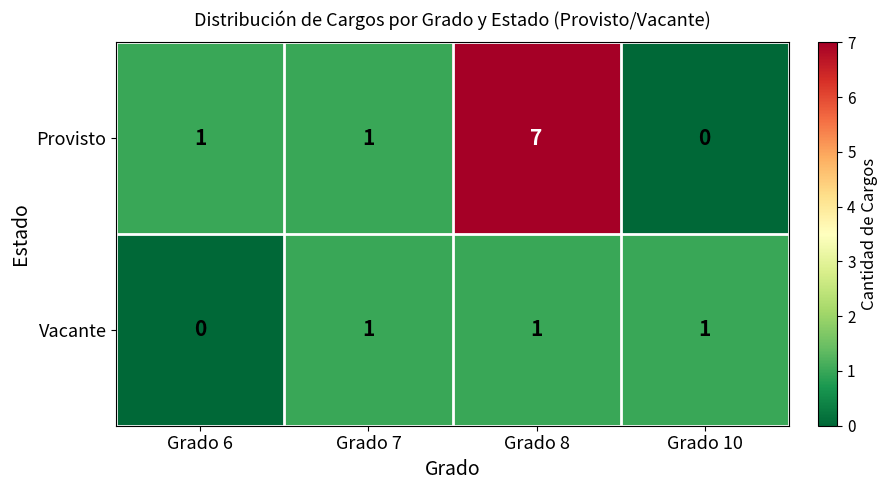

Rank the series by their average value, from lowest to highest.

Vacante, Provisto